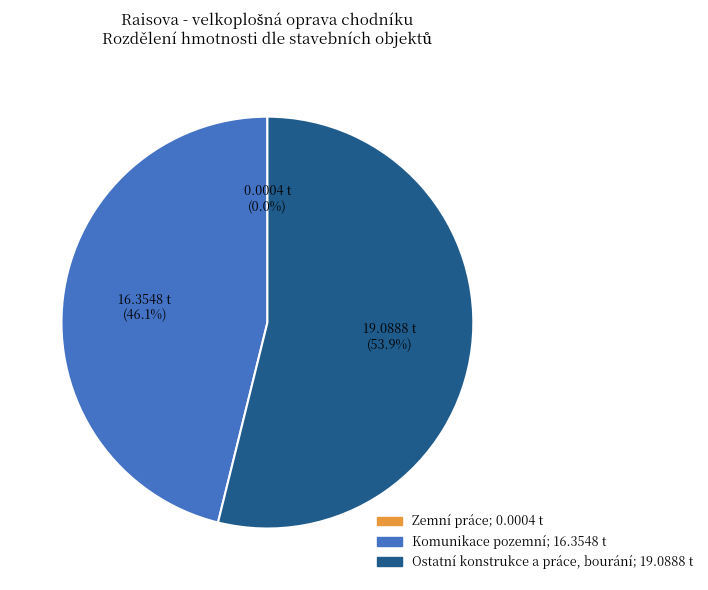

To the nearest percent, what is the average slice percentage?

33%